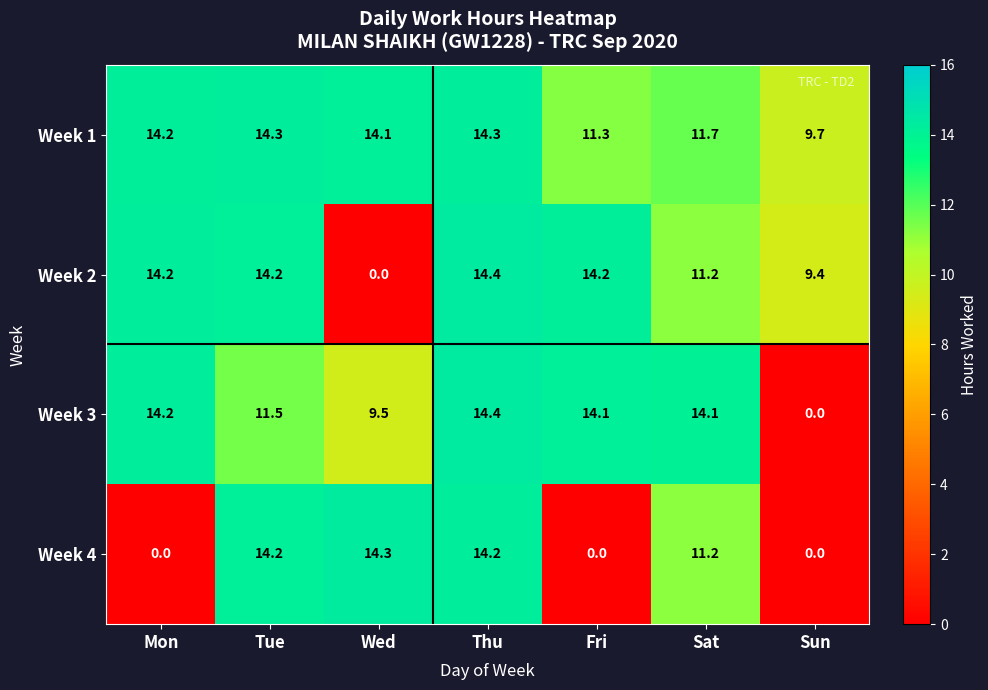

Which series changed the most between Wed and Sat?

Week 2